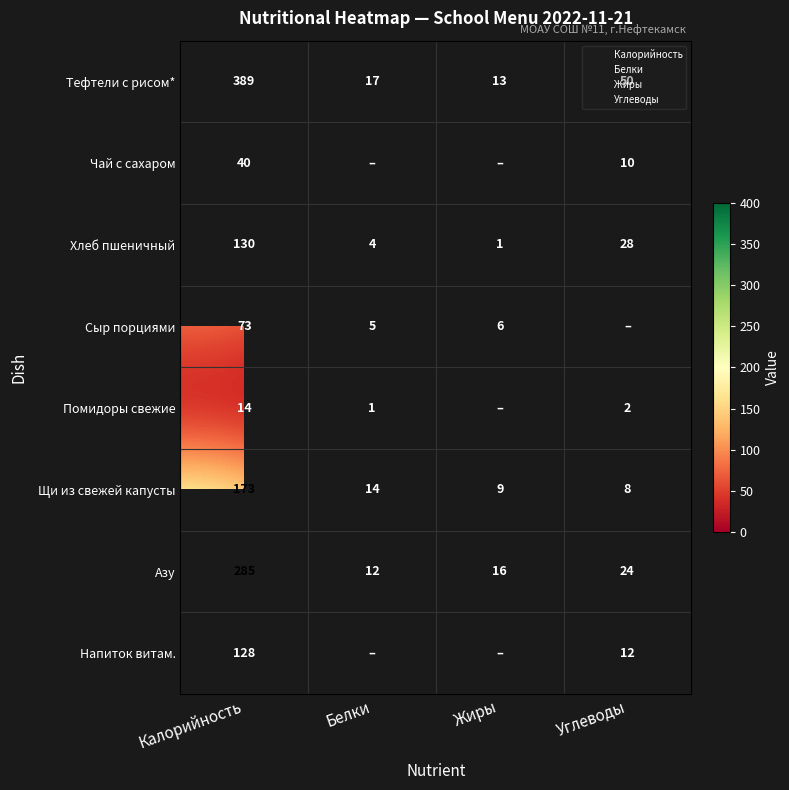

At which label is Хлеб пшеничный closest to 65?

Углеводы